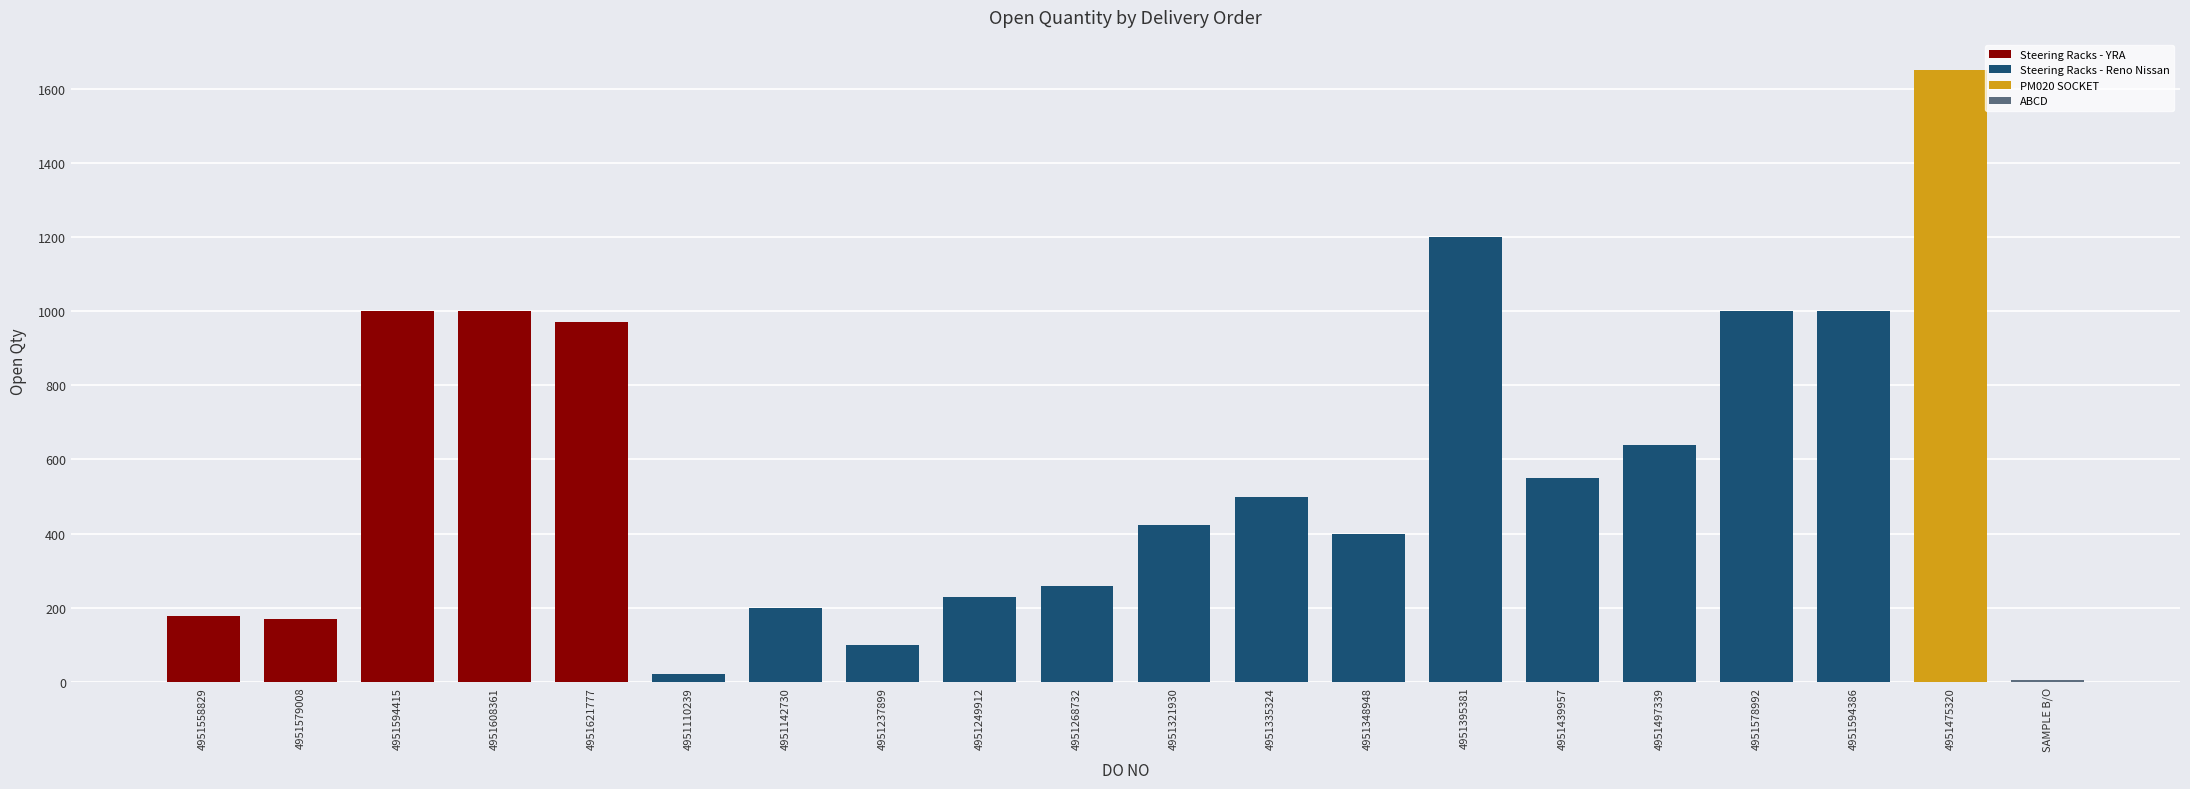

What is the average value?

575